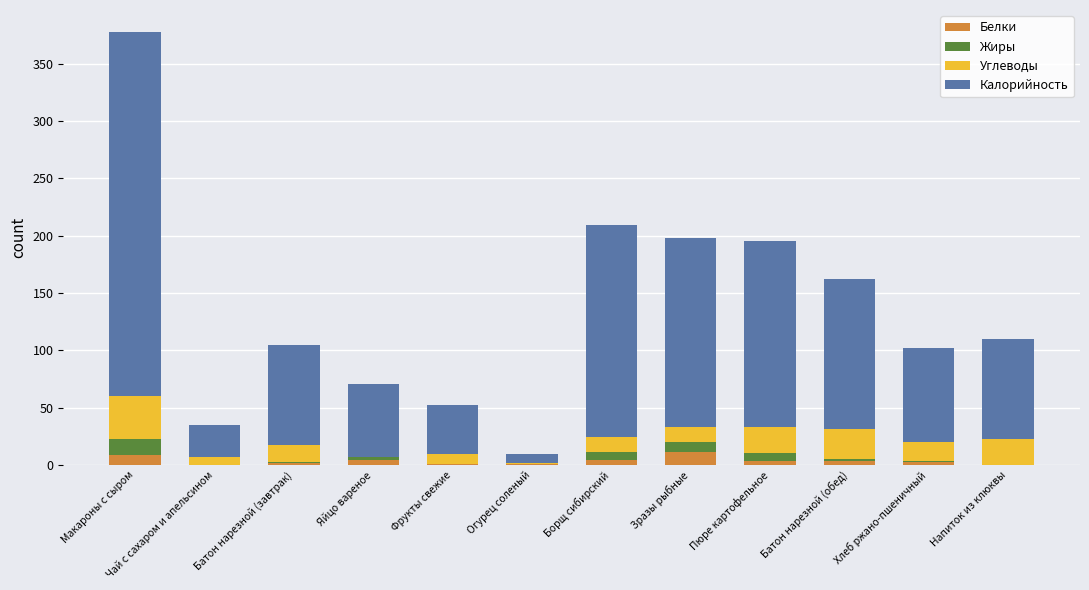

What is the maximum value for Белки?

10.9